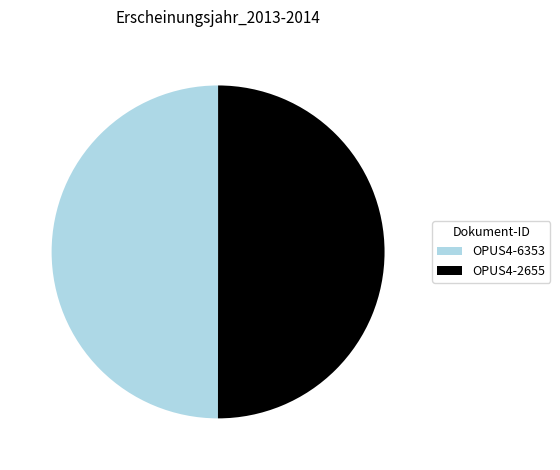

Is it true that OPUS4-6353 is 50% of the pie?

True